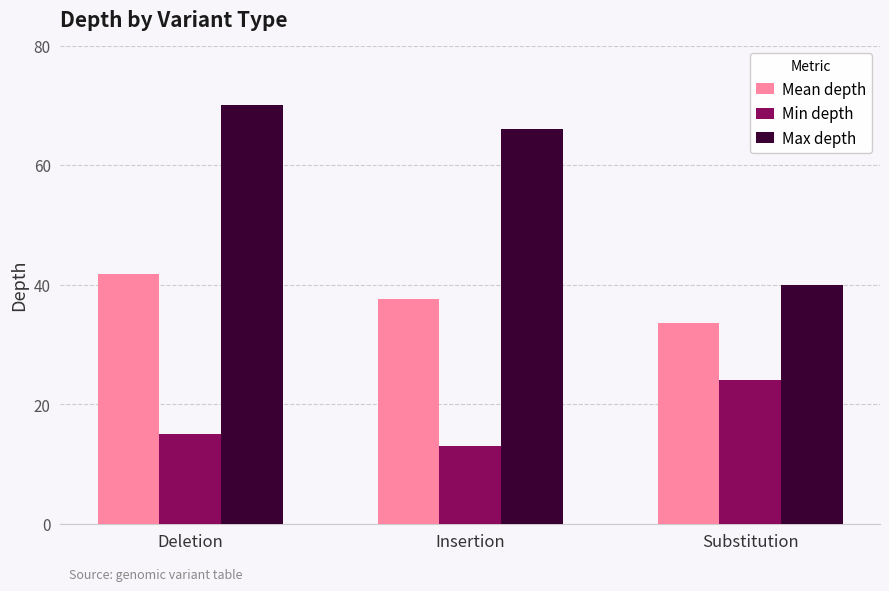

At how many categories does at least one series exceed 47?

2